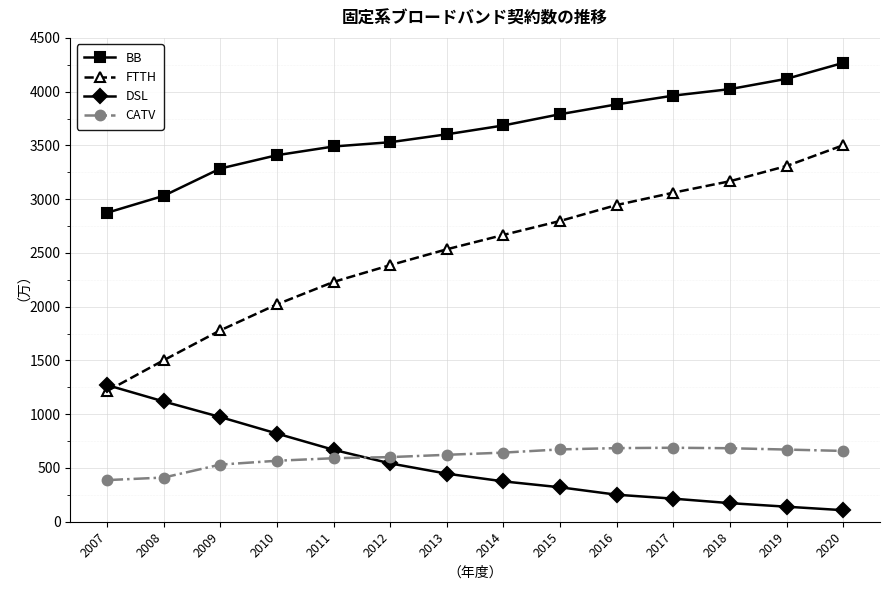

What is the spread (max minus min) of values at 2014?

3310.4